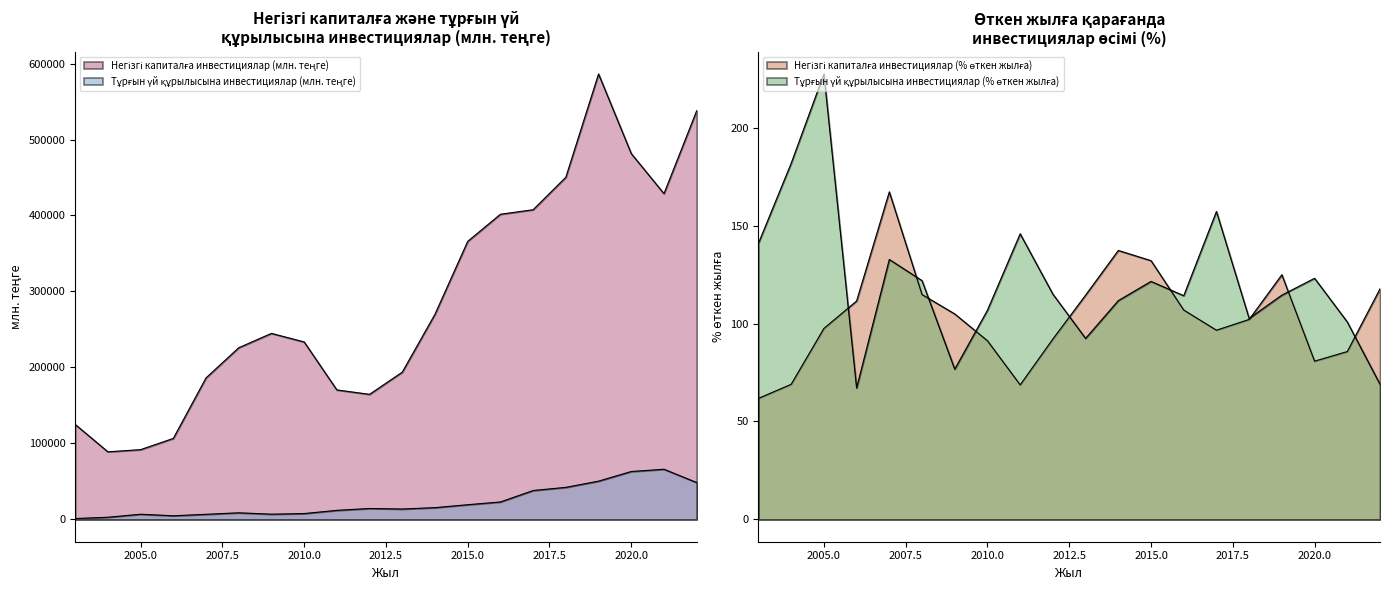

What is the smallest value displayed?

61.8